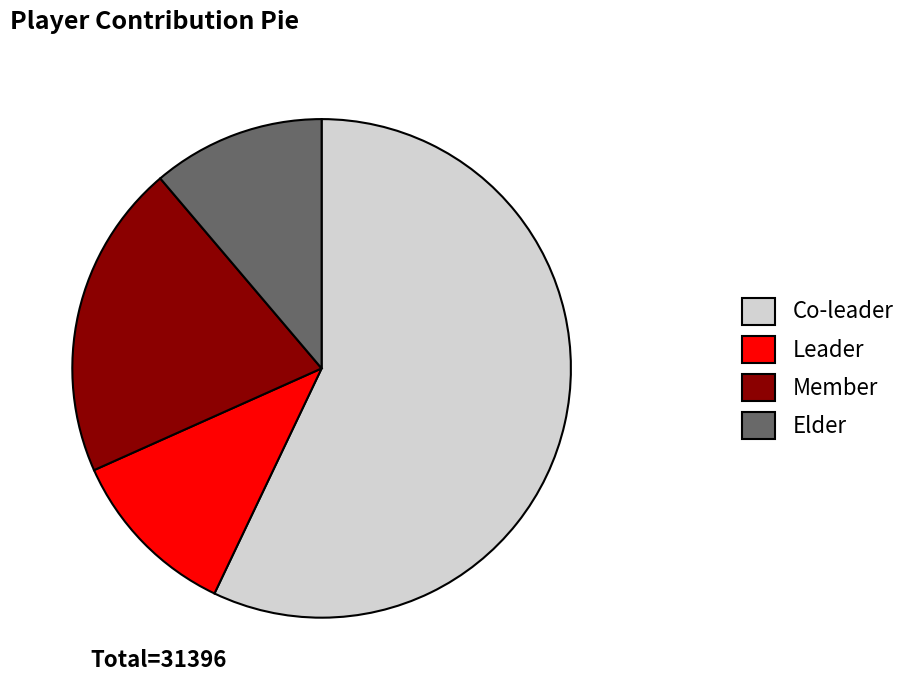

Do Elder and Co-leader together represent more than half of the pie?

Yes